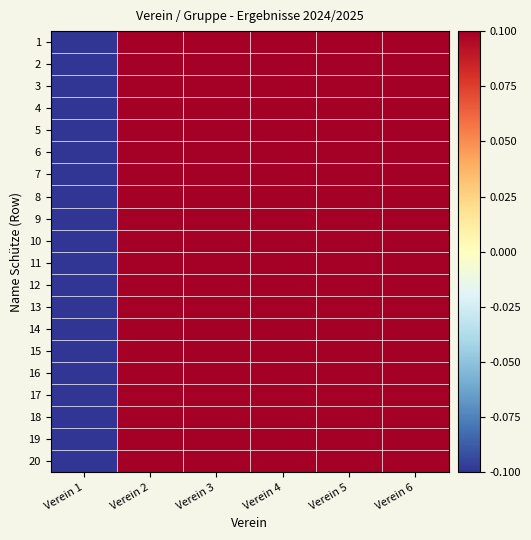

What is the smallest value displayed?

-0.1